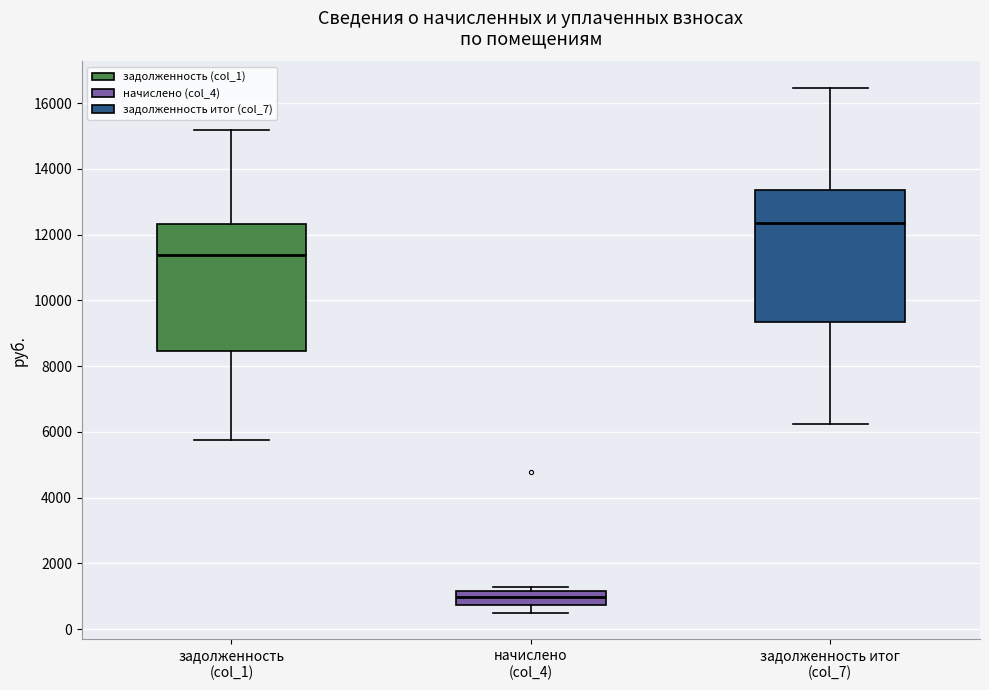

Which box has the lowest median line?

начислено (col_4)